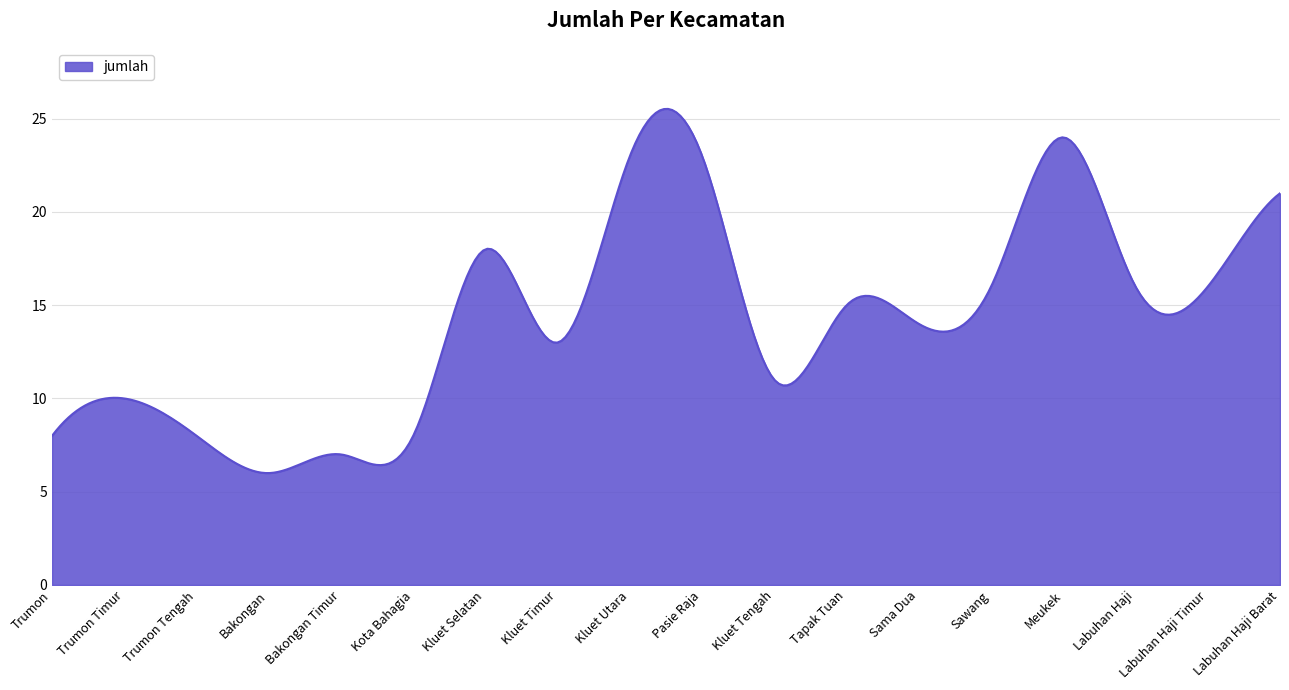

What is the smallest value displayed?

6.0